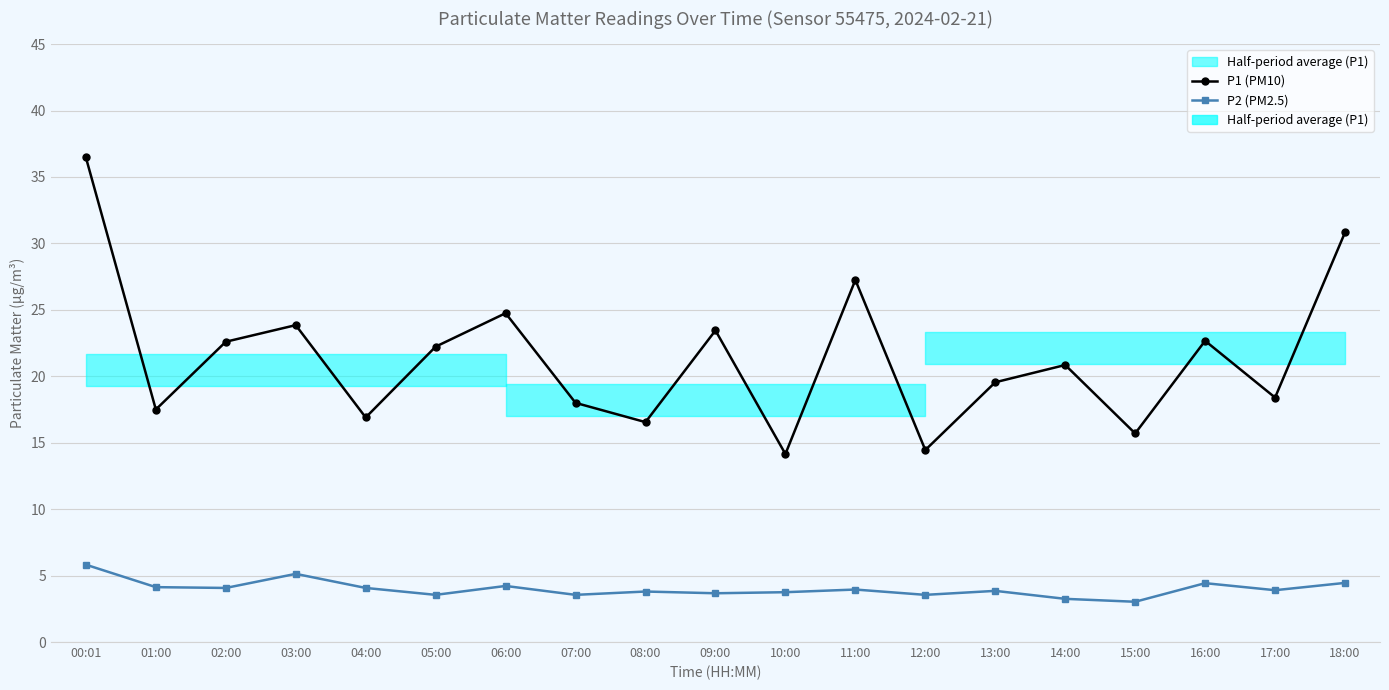

In P2 (PM2.5), how many points are lower than both neighbors (excluding endpoints)?

7